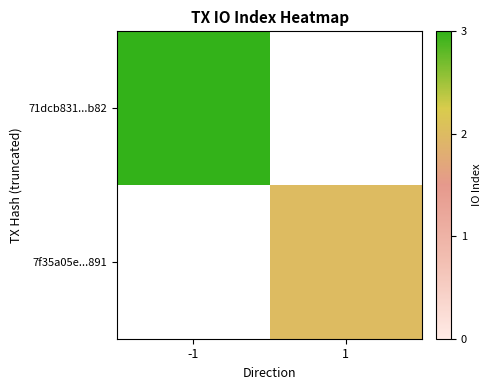

At which category is the sum across all series the highest?

-1